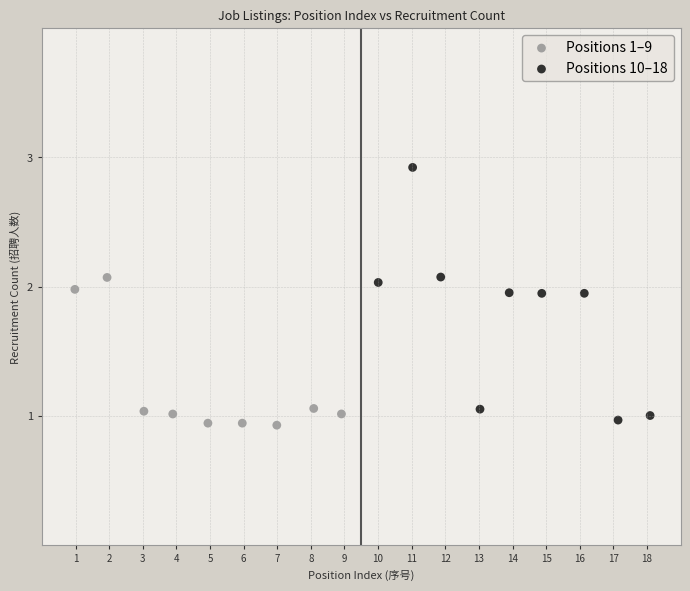

Which series contains the highest Y value?

Positions 10–18